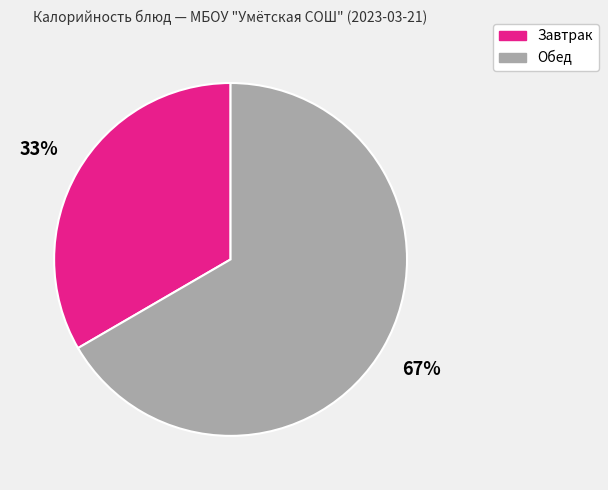

Is there a majority slice in this chart?

Yes